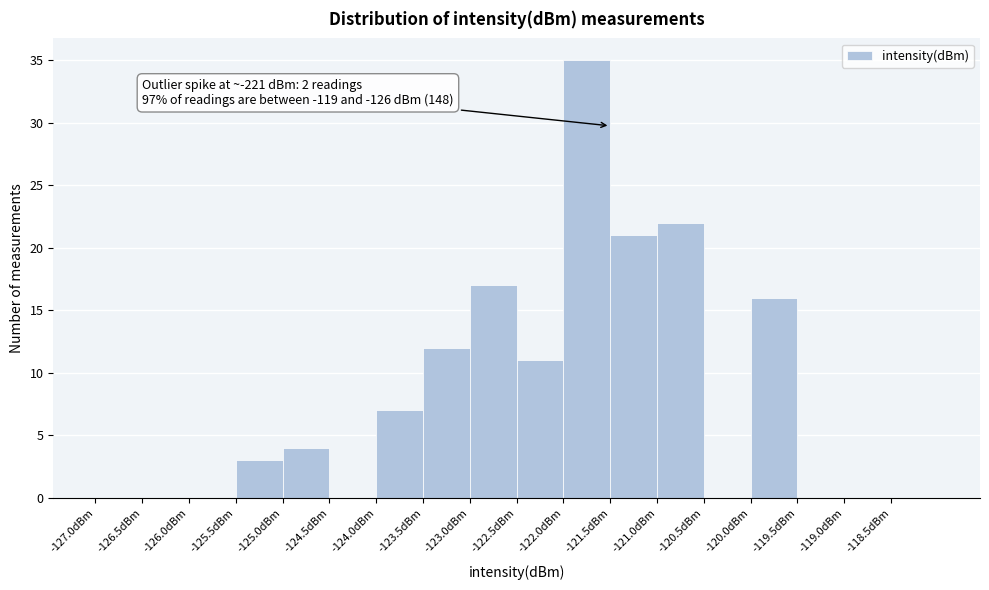

Which range on the x-axis has the tallest bar?

-122.0 to -121.5